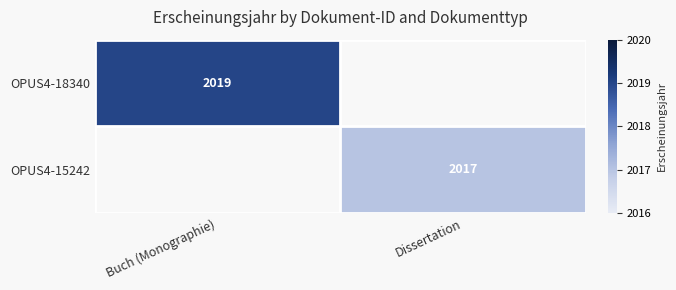

Is it true that OPUS4-15242 equals 2017 at Dissertation?

True